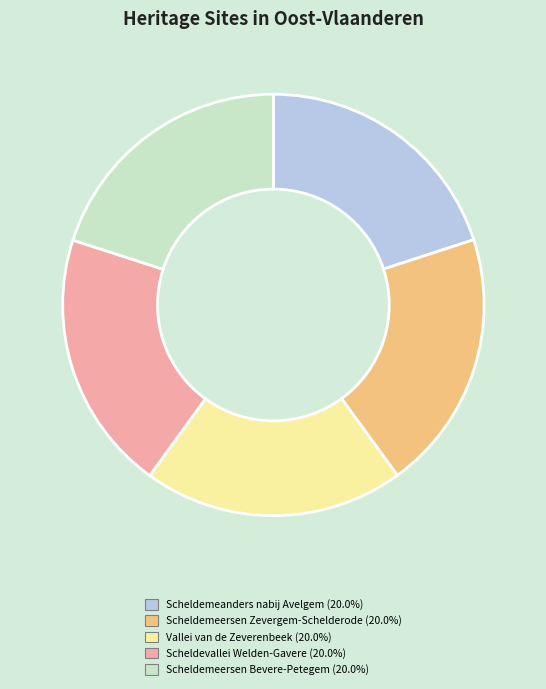

How many segments does this pie chart have?

5